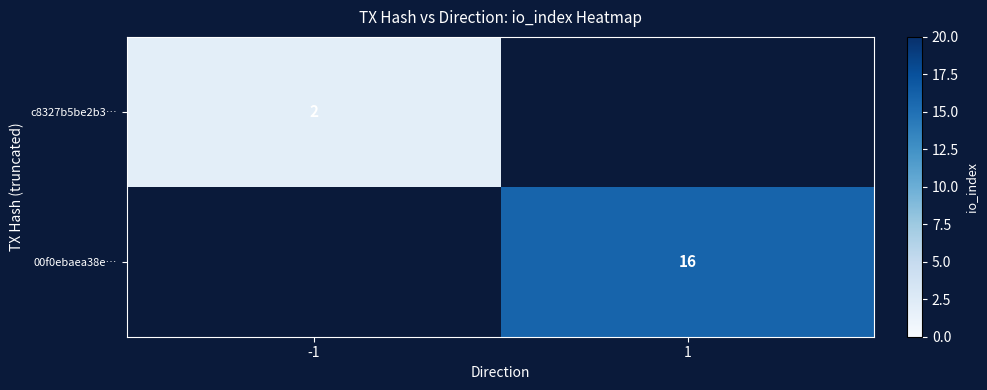

True or false: c8327b5be2b3… has a value of 2 at -1.

True